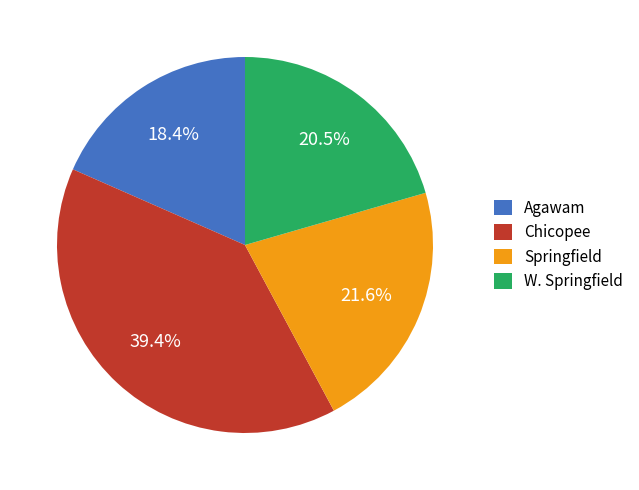

How many slices are in this pie chart?

4